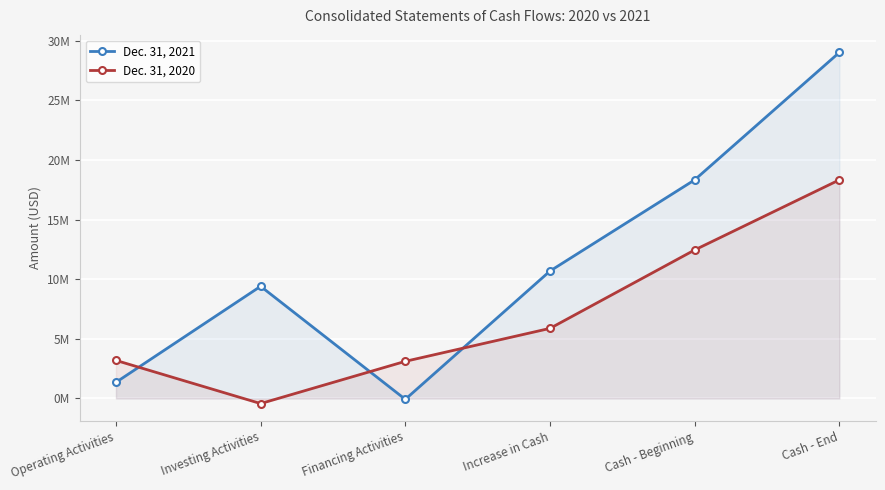

Between Financing Activities and Operating Activities, which is larger?

Operating Activities